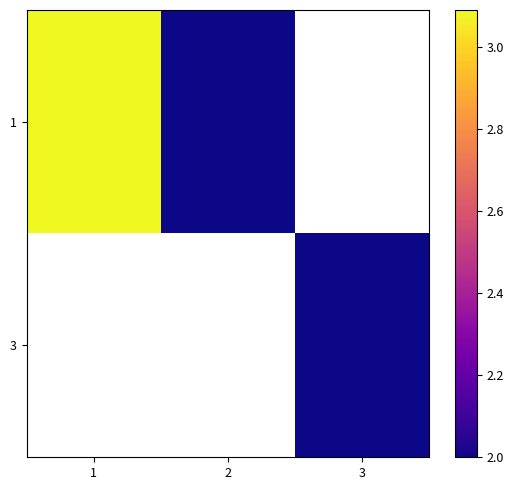

At how many categories does at least one series exceed 2?

1